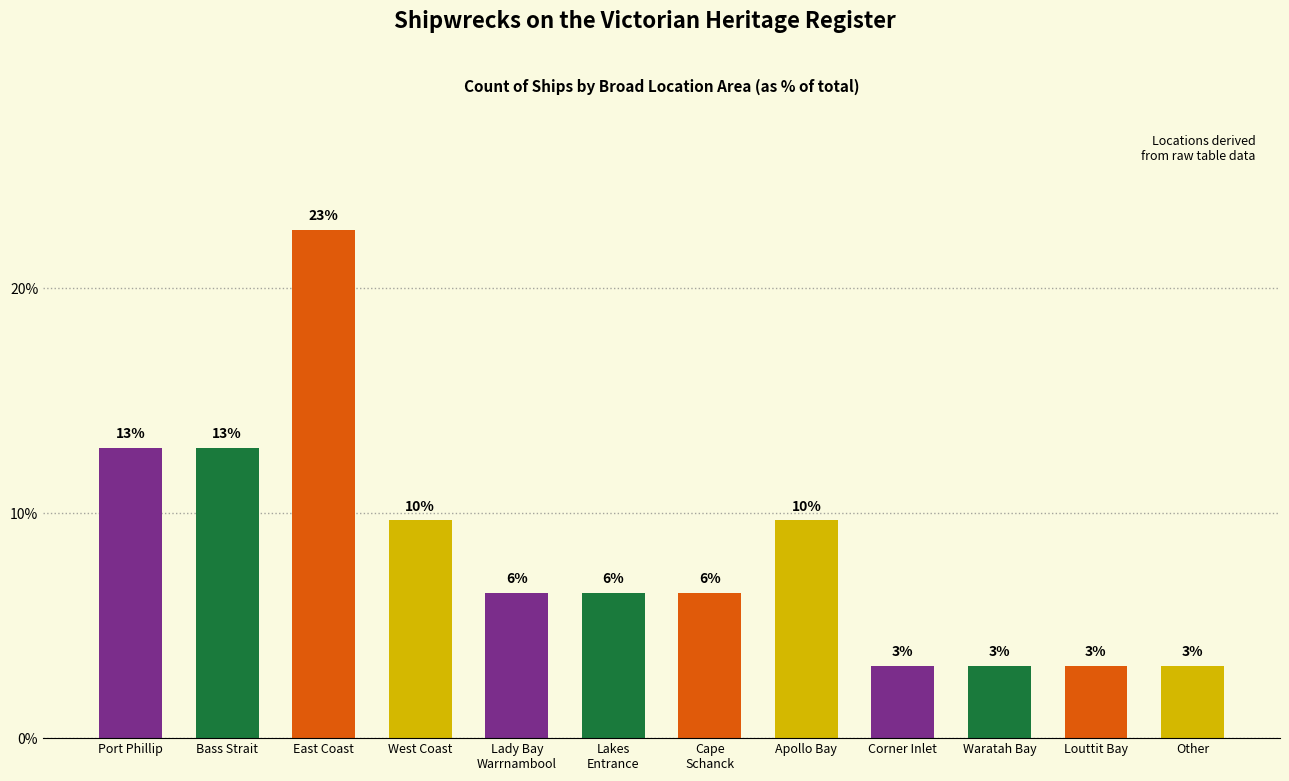

Does the chart contain any negative values?

No